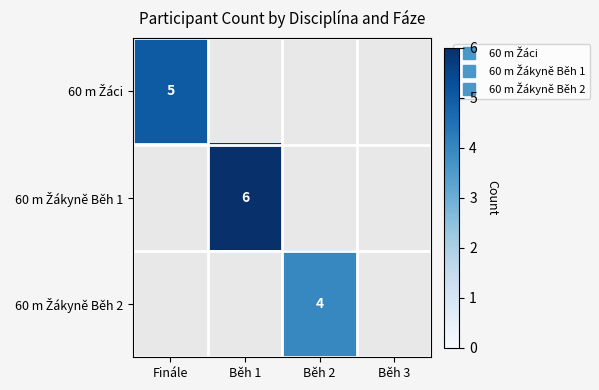

The value of 60 m Žákyně Běh 1 at Běh 1 is 6.0. True or false?

True